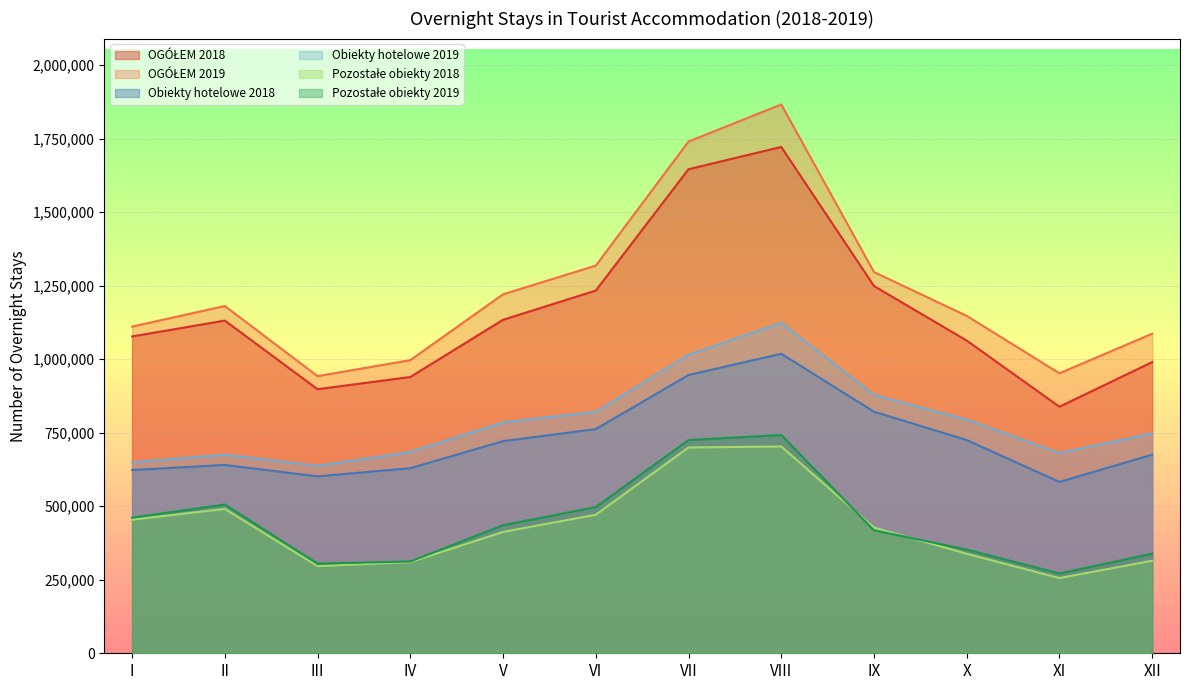

Where is the first local maximum for Obiekty hotelowe 2018?

II